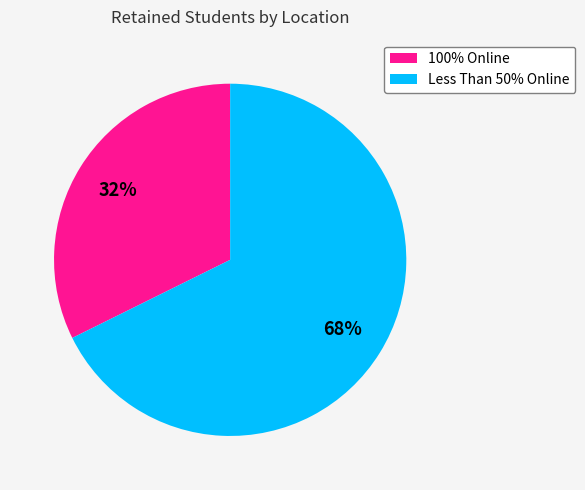

To the nearest percent, what is the average slice percentage?

50%